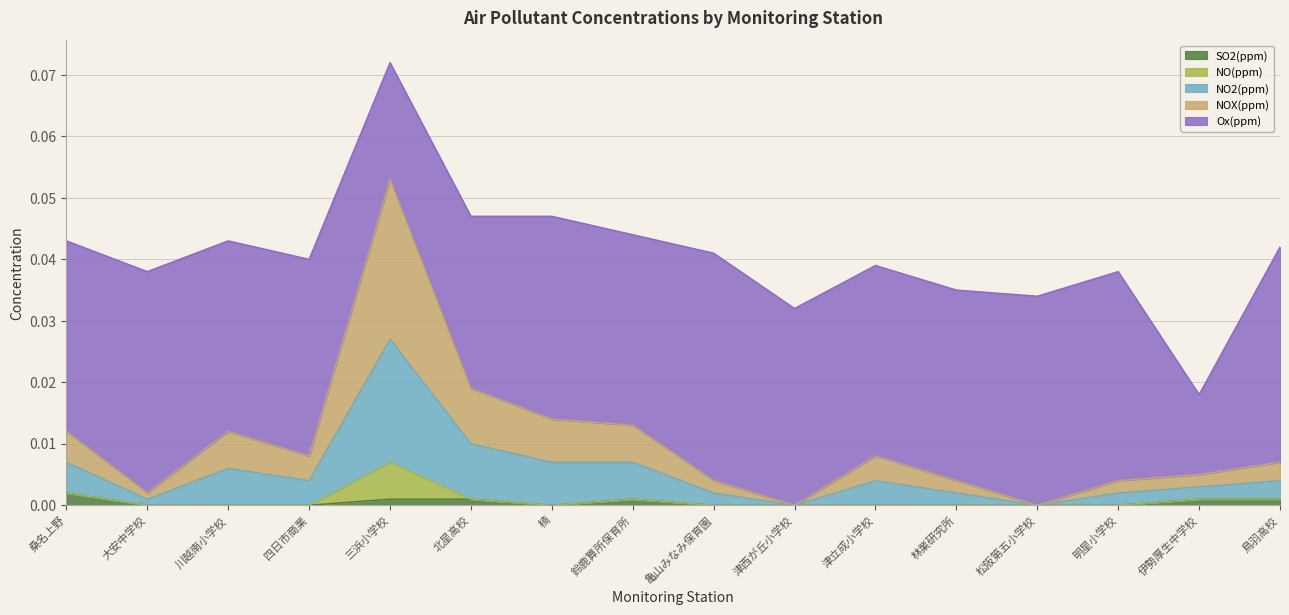

Is it true that SO2(ppm) equals 0.0 at 明星小学校?

True